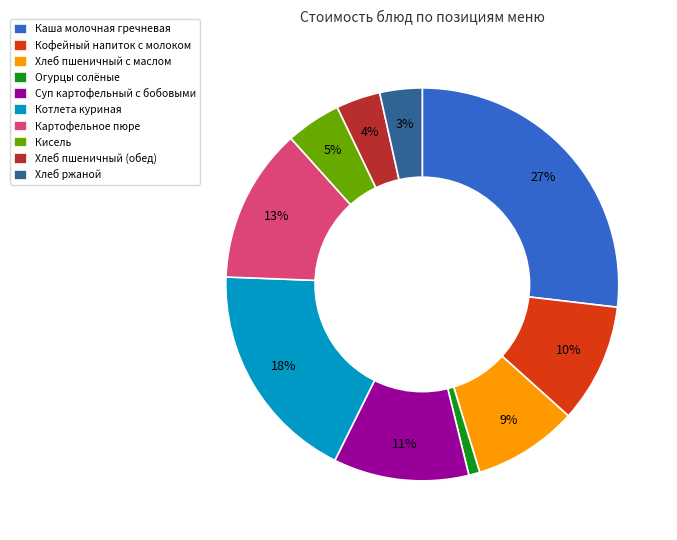

To the nearest percent, what portion does Хлеб ржаной represent?

3%